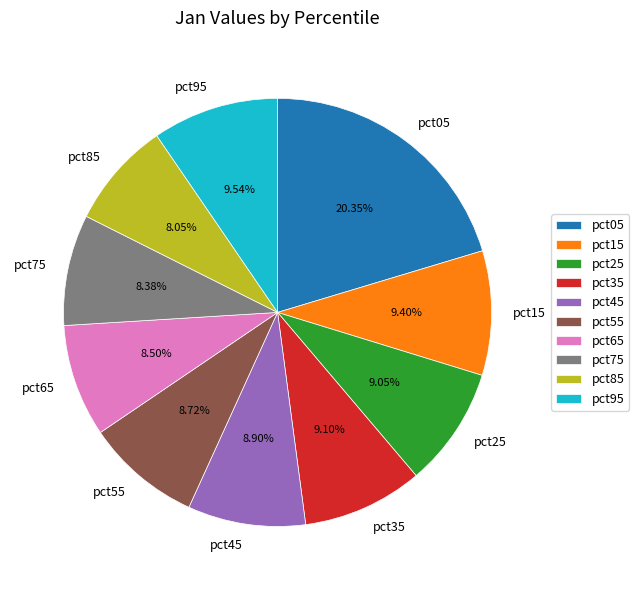

How many segments does this pie chart have?

10